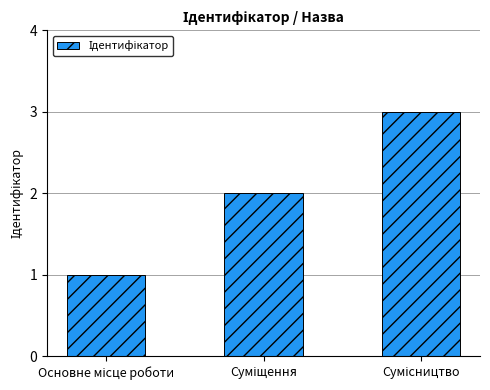

What is the maximum value shown in the chart?

3